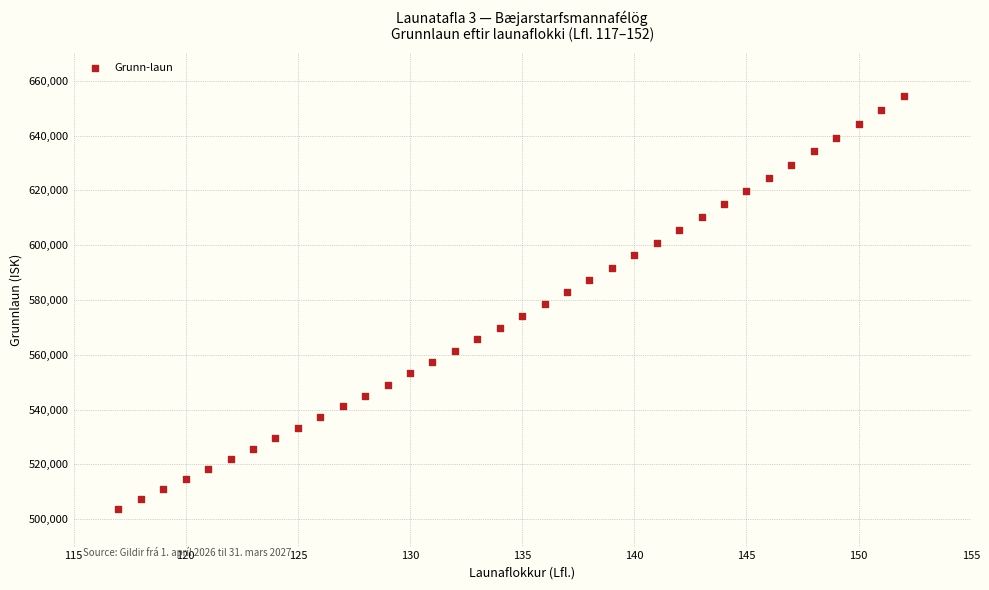

What is the range of Y values (max minus min)?

150782